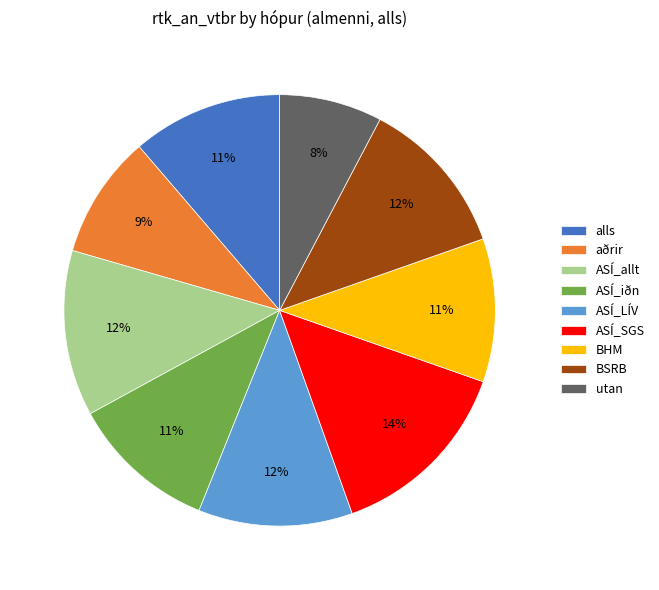

Count the number of slices in the pie.

9